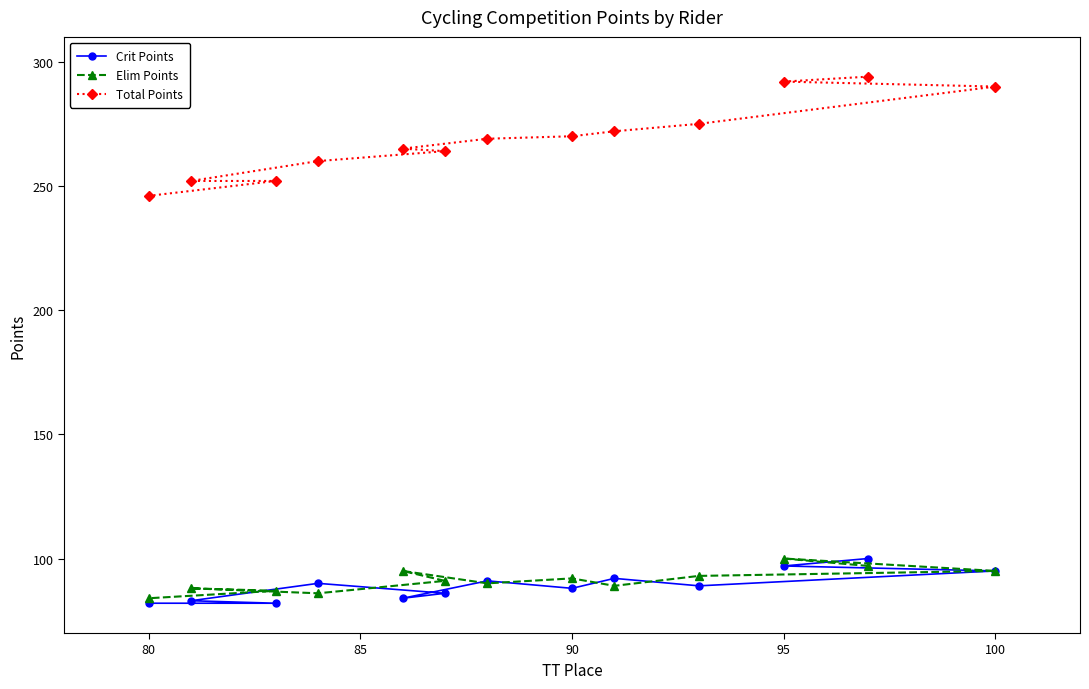

What is the maximum value for Crit Points?

100